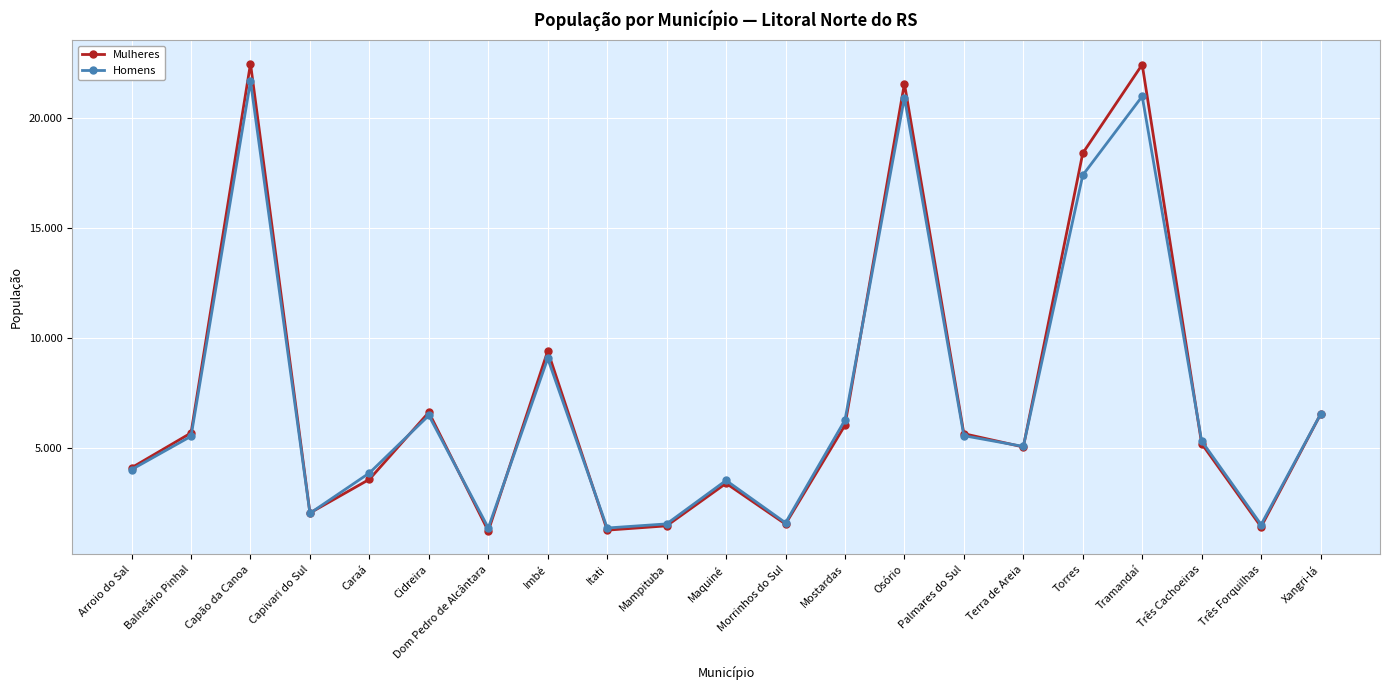

At which label does Homens first exceed 5329?

Balneário Pinhal